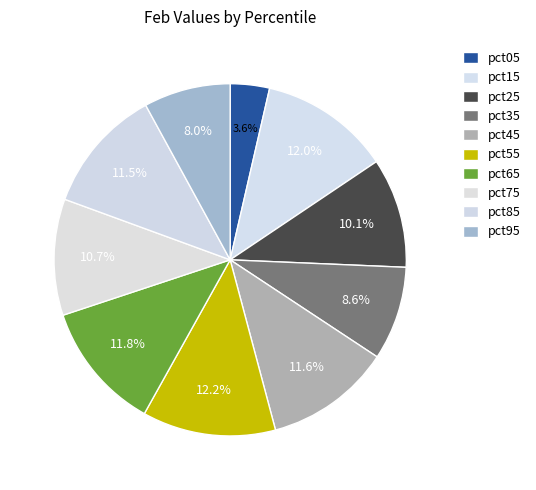

To the nearest percent, what portion does pct25 represent?

10%